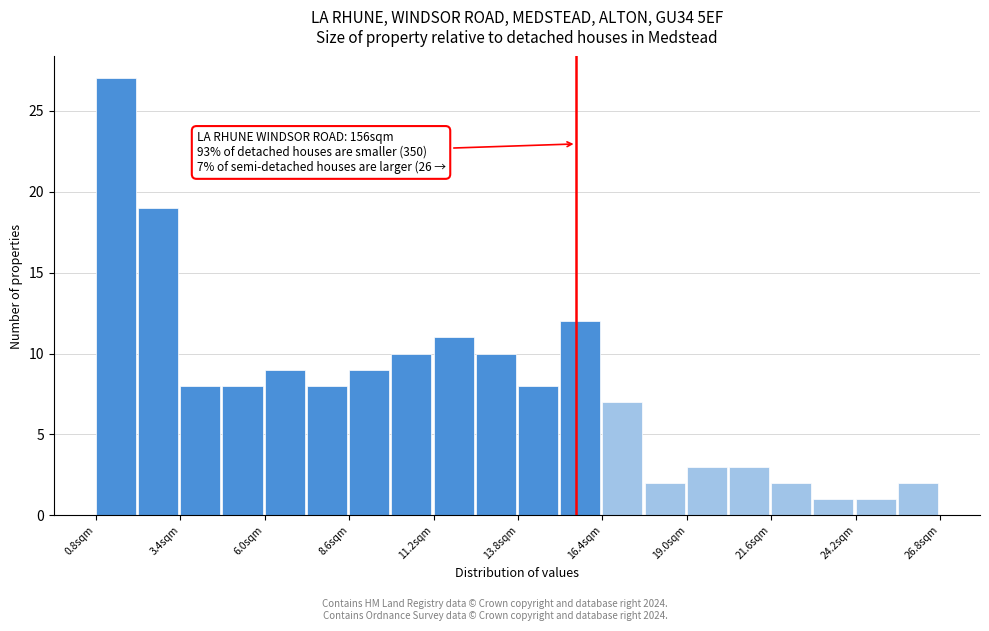

Around what value on the x-axis is the tallest bar? Give the approximate position of its centre, as read against the axis.

1.5